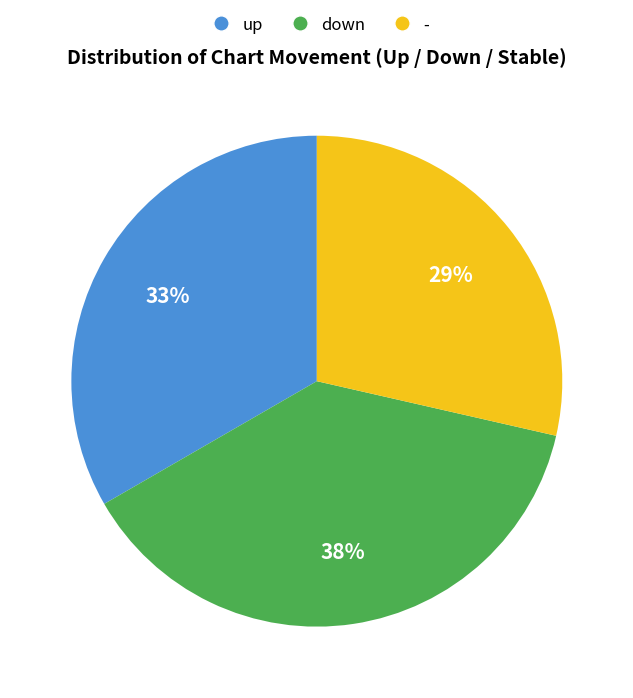

Is there any slice that represents more than half of the pie?

No